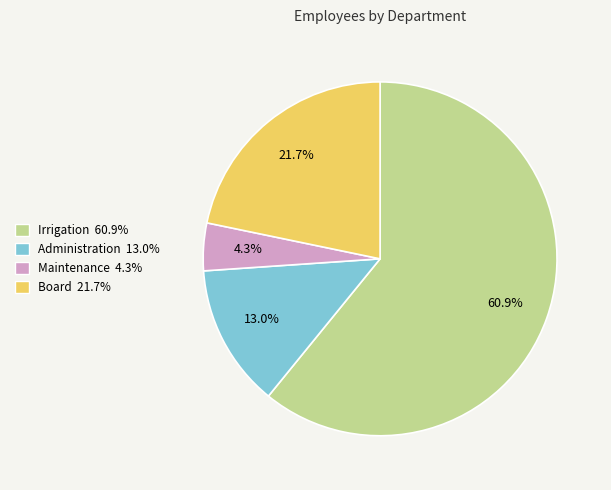

Between Maintenance and Board, which is larger?

Board